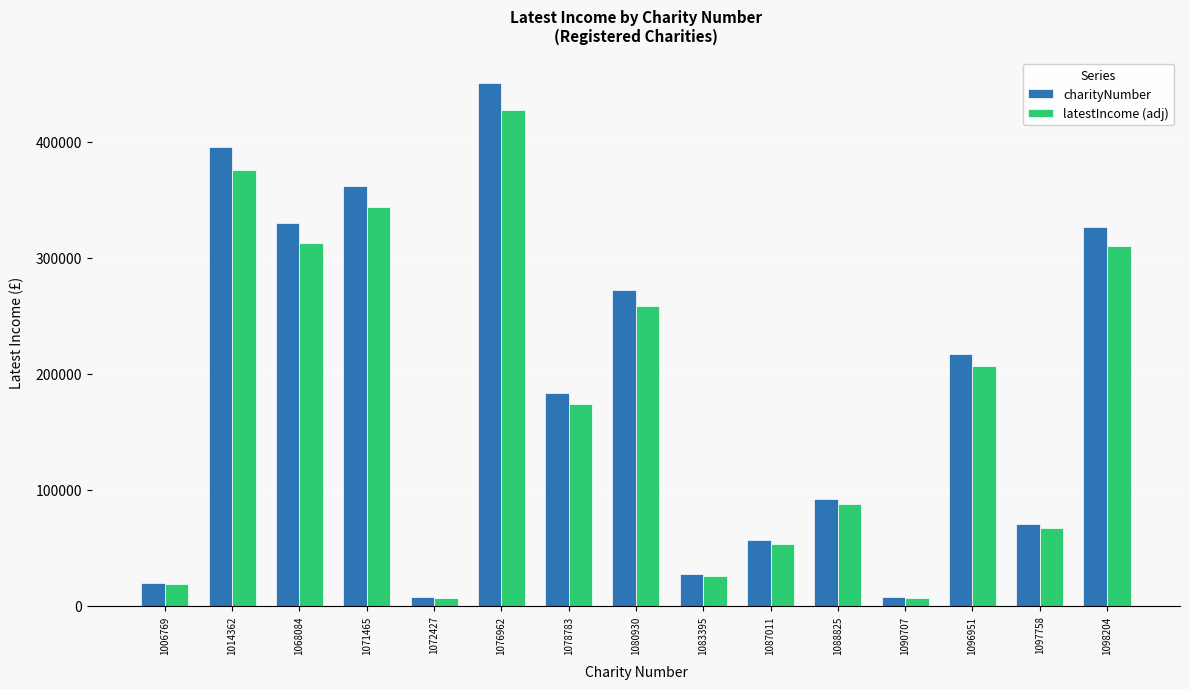

What is the maximum value shown in the chart?

450242.0